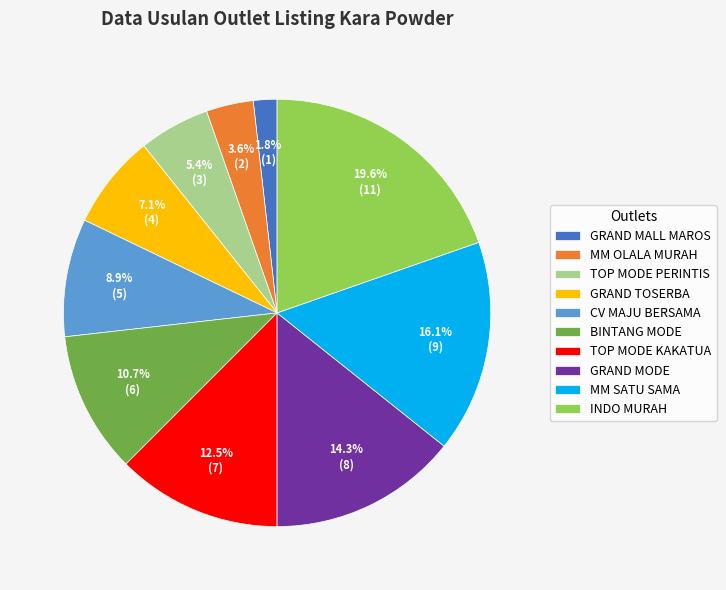

What percentage is NOT represented by MM OLALA MURAH?

96.4%